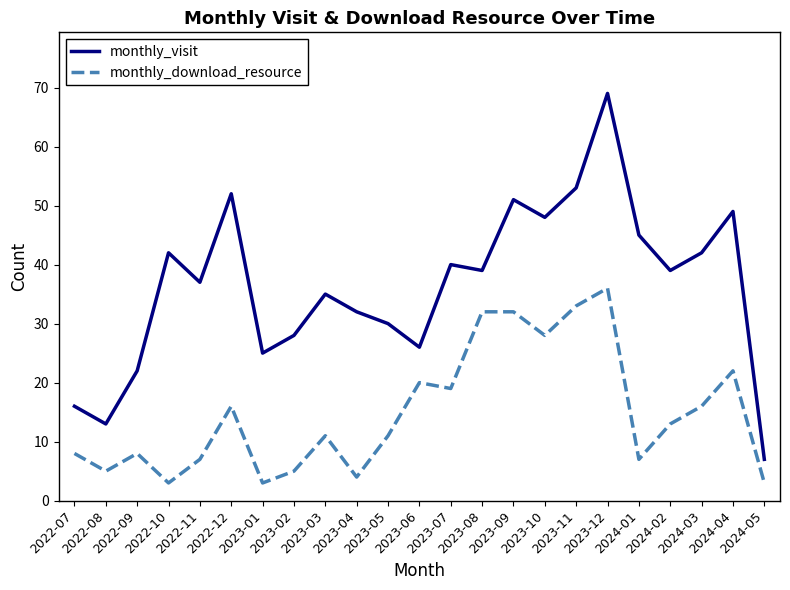

Which series has the widest spread of values?

monthly_visit